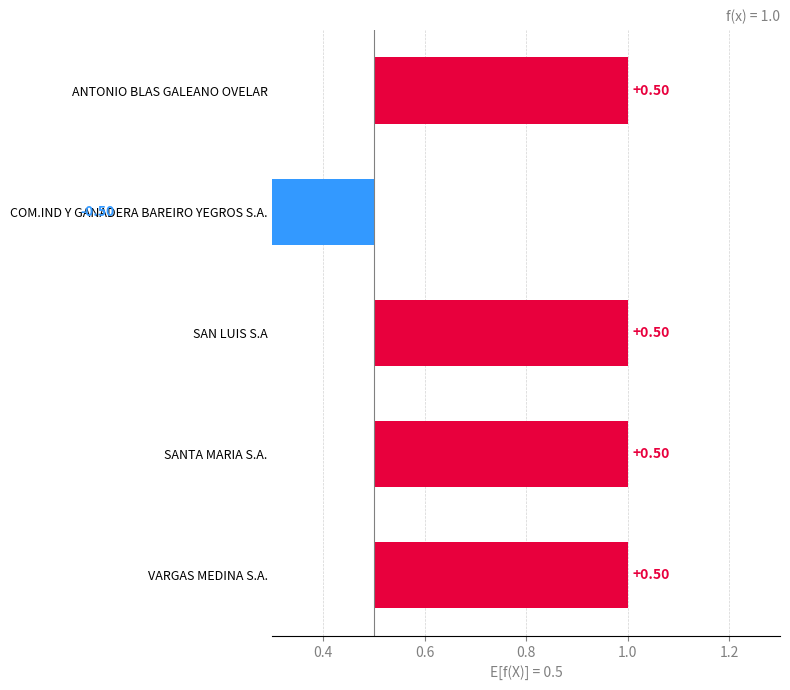

Count the values in the range 0 to 1.

4